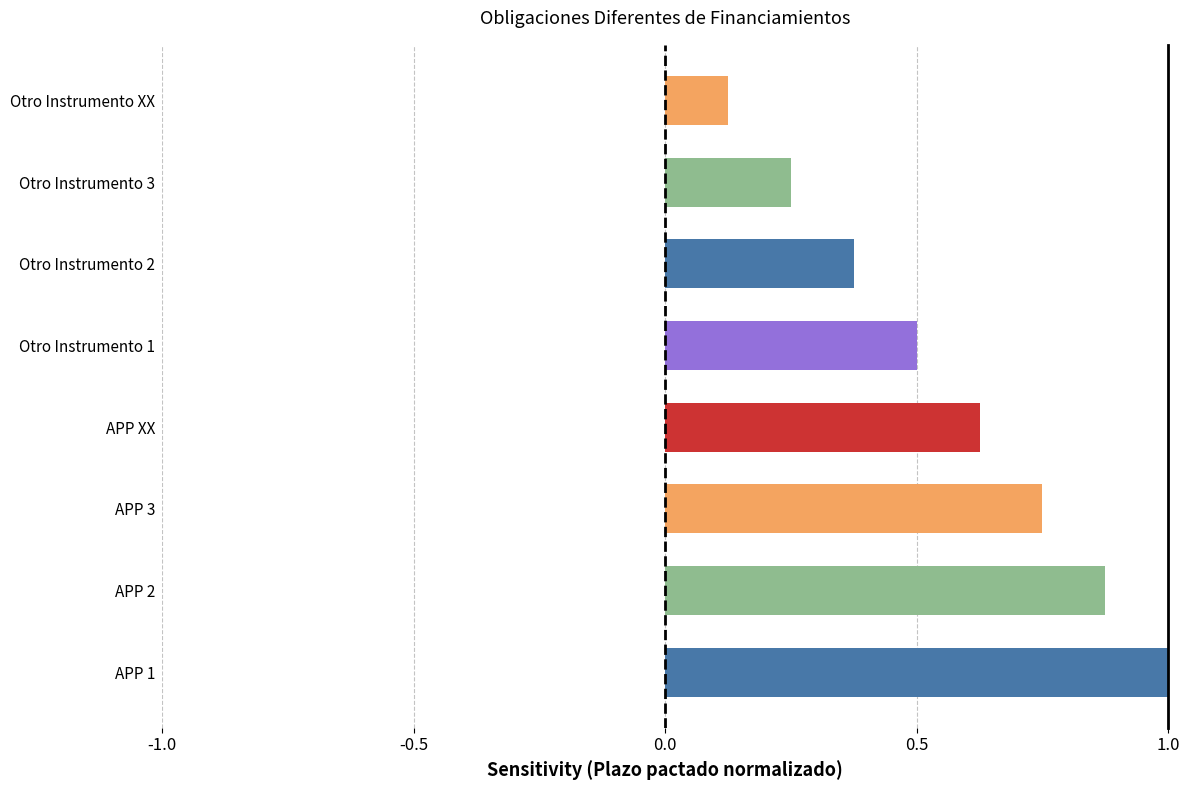

Rank the categories by value from highest to lowest.

APP 1, APP 2, APP 3, APP XX, Otro Instrumento 1, Otro Instrumento 2, Otro Instrumento 3, Otro Instrumento XX